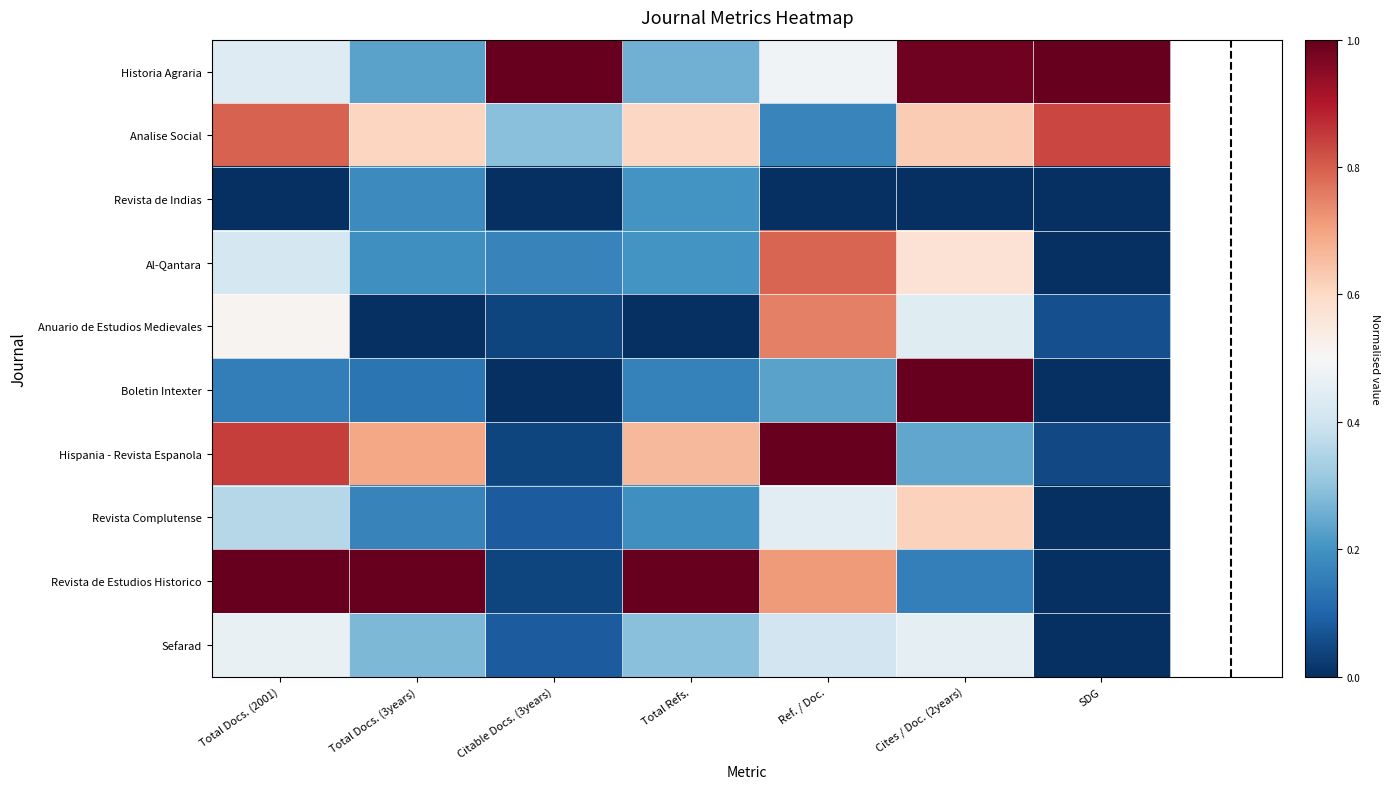

Reading left to right, extract all data points from this chart.

Historia Agraria: Total Docs. (2001)=0.4	Total Docs. (3years)=0.2	Citable Docs. (3years)=1.0	Total Refs.=0.3	Ref. / Doc.=0.5	Cites / Doc. (2years)=1.0	SDG=1.0
Analise Social: Total Docs. (2001)=0.8	Total Docs. (3years)=0.6	Citable Docs. (3years)=0.3	Total Refs.=0.6	Ref. / Doc.=0.2	Cites / Doc. (2years)=0.6	SDG=0.8
Revista de Indias: Total Docs. (2001)=0.0	Total Docs. (3years)=0.2	Citable Docs. (3years)=0.0	Total Refs.=0.2	Ref. / Doc.=0.0	Cites / Doc. (2years)=0.0	SDG=0.0
Al-Qantara: Total Docs. (2001)=0.4	Total Docs. (3years)=0.2	Citable Docs. (3years)=0.2	Total Refs.=0.2	Ref. / Doc.=0.8	Cites / Doc. (2years)=0.6	SDG=0.0
Anuario de Estudios Medievales: Total Docs. (2001)=0.5	Total Docs. (3years)=0.0	Citable Docs. (3years)=0.0	Total Refs.=0.0	Ref. / Doc.=0.8	Cites / Doc. (2years)=0.4	SDG=0.1
Boletin Intexter: Total Docs. (2001)=0.2	Total Docs. (3years)=0.1	Citable Docs. (3years)=0.0	Total Refs.=0.2	Ref. / Doc.=0.2	Cites / Doc. (2years)=1.0	SDG=0.0
Hispania - Revista Espanola: Total Docs. (2001)=0.8	Total Docs. (3years)=0.7	Citable Docs. (3years)=0.0	Total Refs.=0.7	Ref. / Doc.=1.0	Cites / Doc. (2years)=0.2	SDG=0.0
Revista Complutense: Total Docs. (2001)=0.4	Total Docs. (3years)=0.2	Citable Docs. (3years)=0.1	Total Refs.=0.2	Ref. / Doc.=0.4	Cites / Doc. (2years)=0.6	SDG=0.0
Revista de Estudios Historico: Total Docs. (2001)=1.0	Total Docs. (3years)=1.0	Citable Docs. (3years)=0.0	Total Refs.=1.0	Ref. / Doc.=0.7	Cites / Doc. (2years)=0.2	SDG=0.0
Sefarad: Total Docs. (2001)=0.5	Total Docs. (3years)=0.3	Citable Docs. (3years)=0.1	Total Refs.=0.3	Ref. / Doc.=0.4	Cites / Doc. (2years)=0.5	SDG=0.0